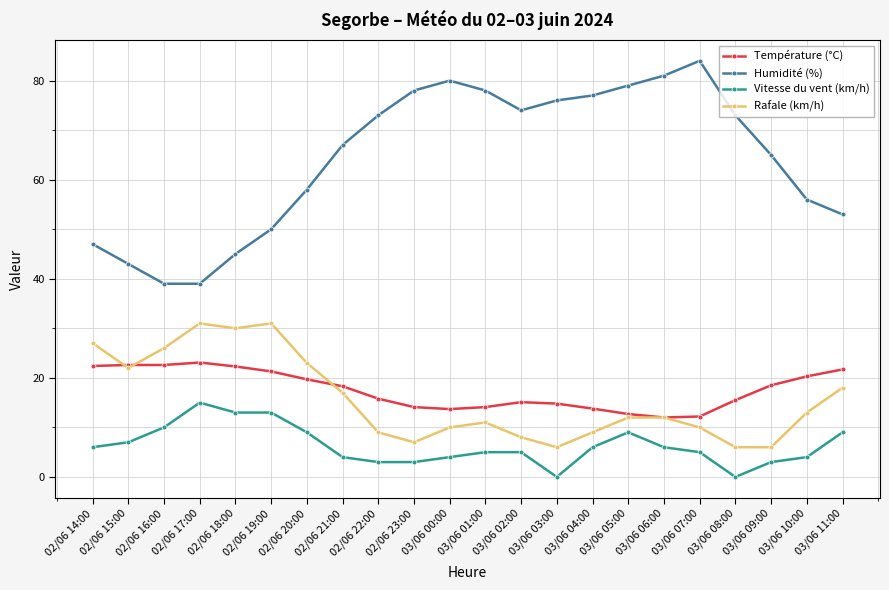

Read the Température (°C) value at 03/06 04:00.

13.8